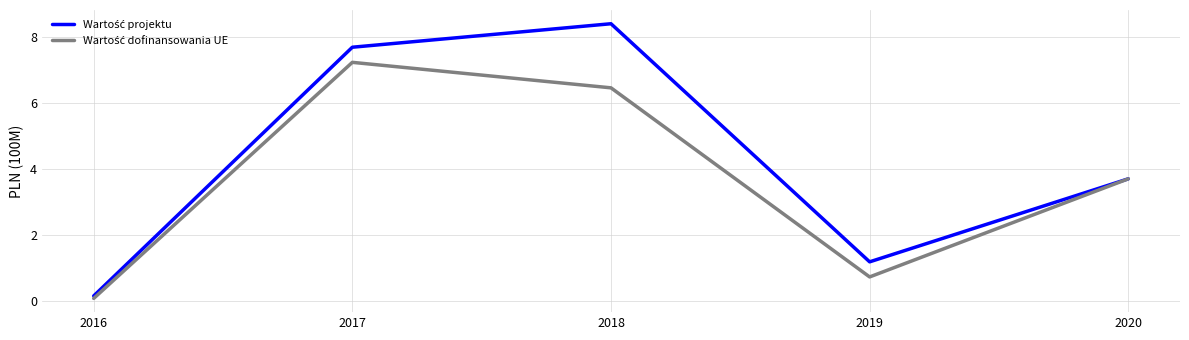

What is the spread (max minus min) of values at 2019?

0.5